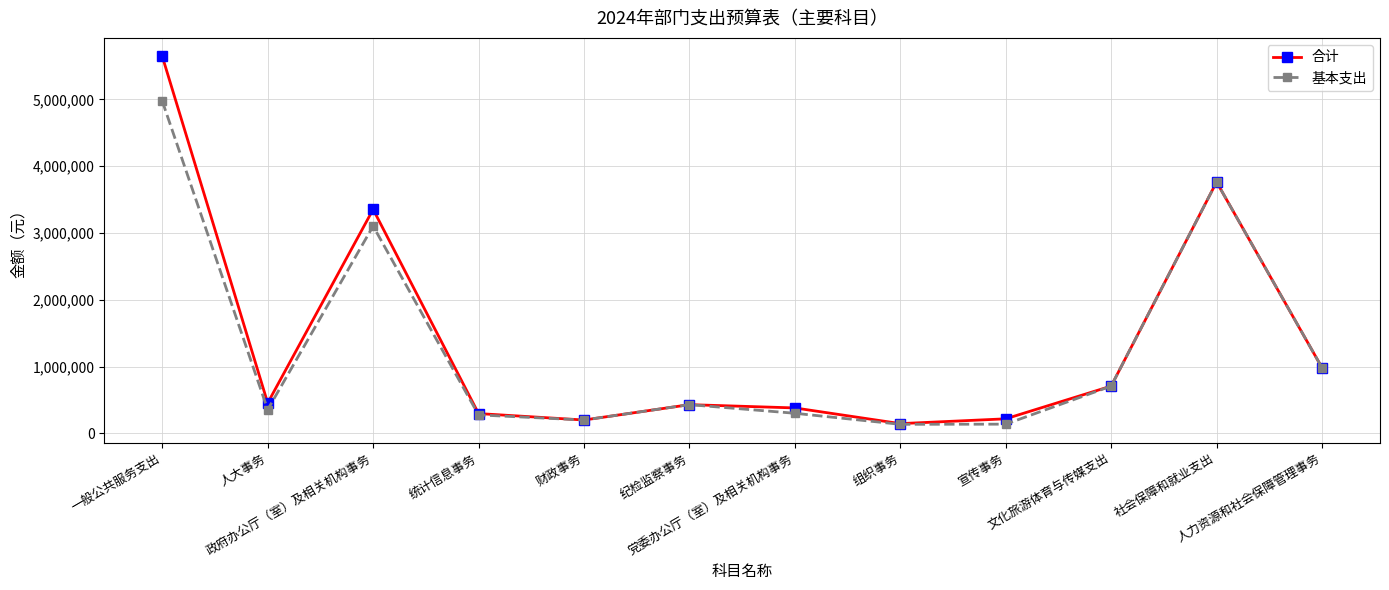

Which series has the largest range (max minus min)?

合计